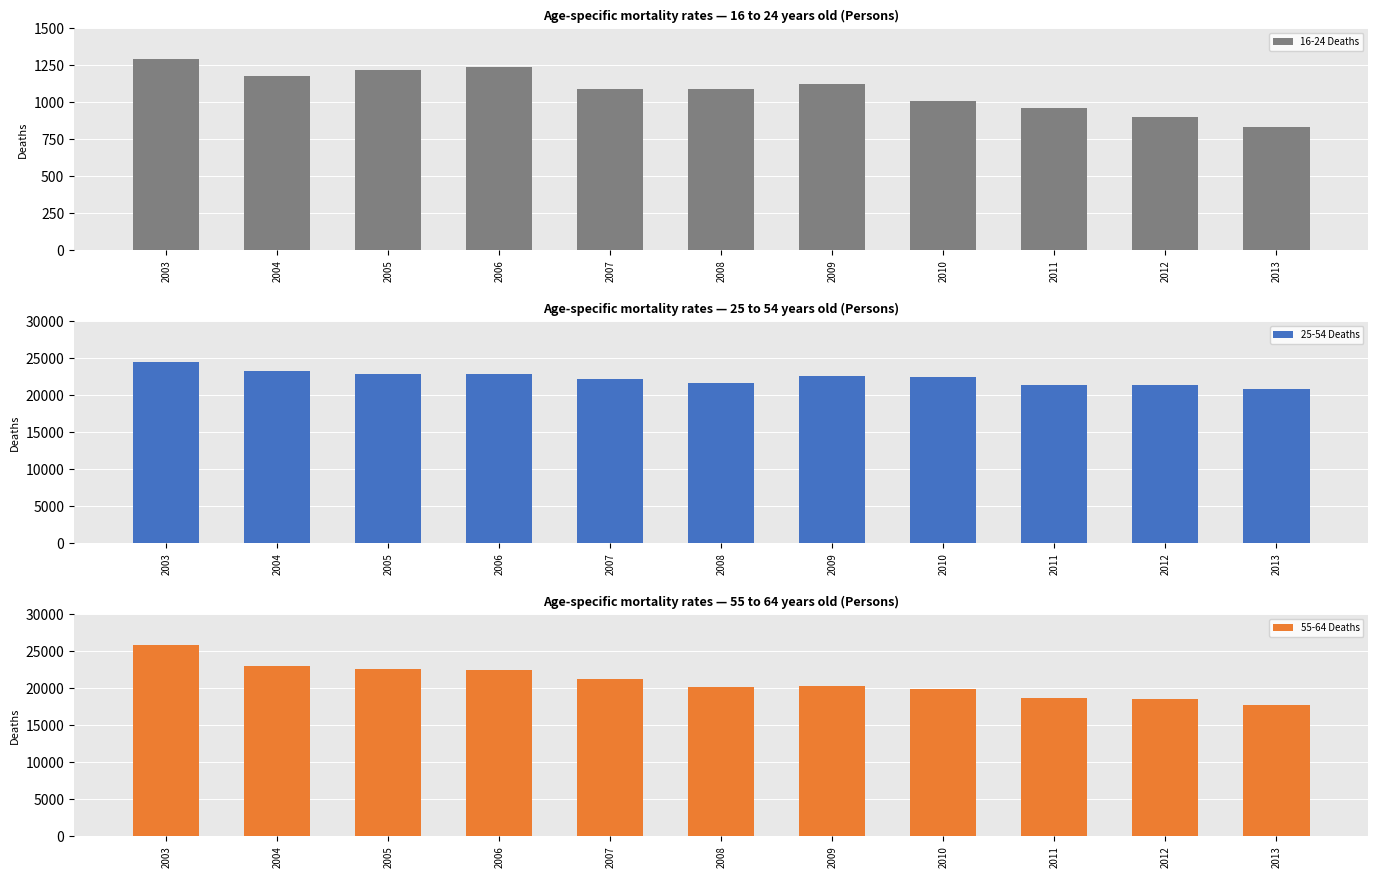

How many categories are shown in the chart?

11